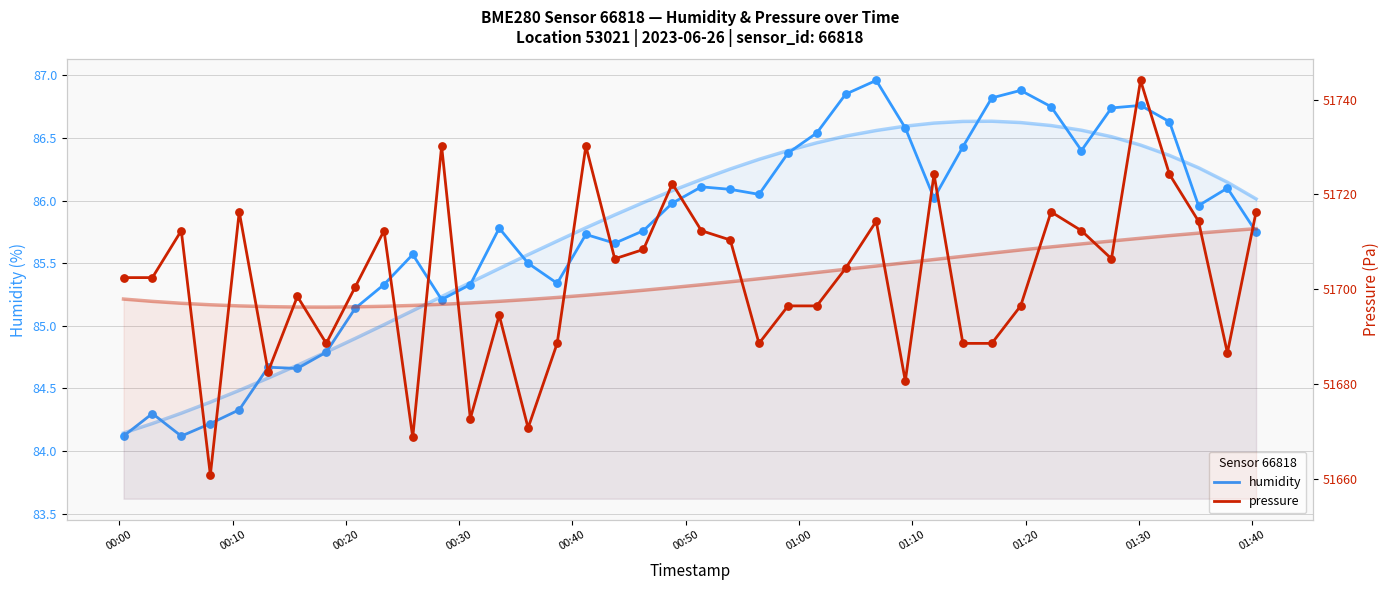

Which series contains the lowest Y value?

humidity